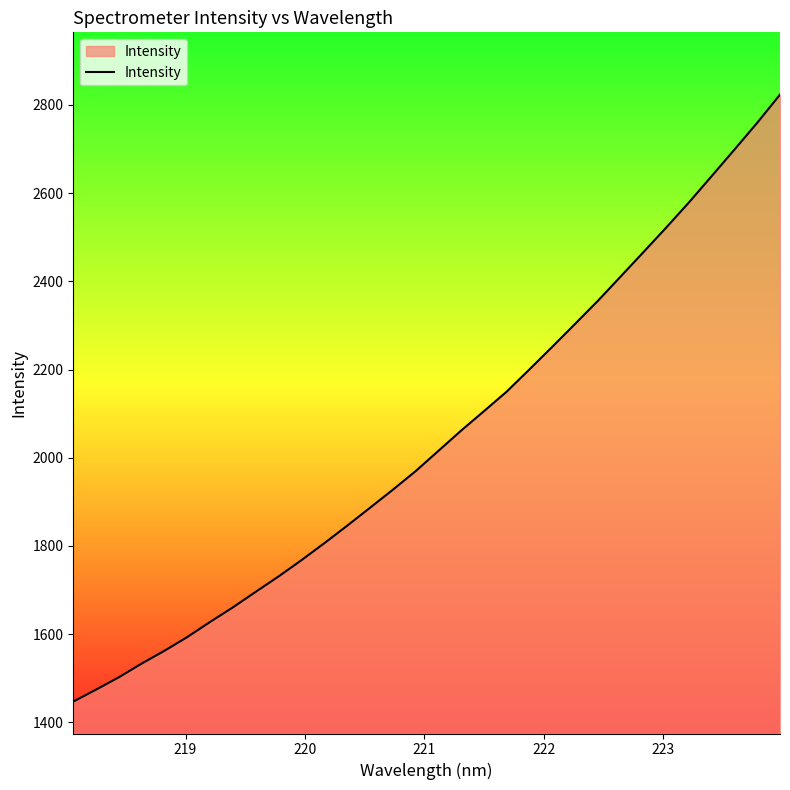

How many values are below 2015?

16